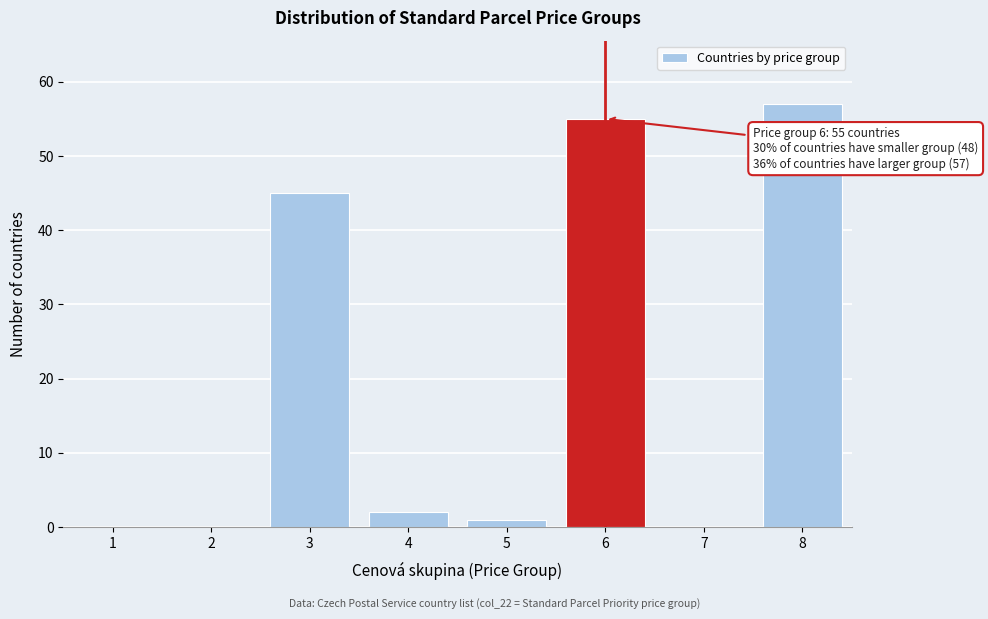

Reading left to right, list all the values displayed in this chart.

1=0	2=0	3=45	4=2	5=1	6=55	7=0	8=57